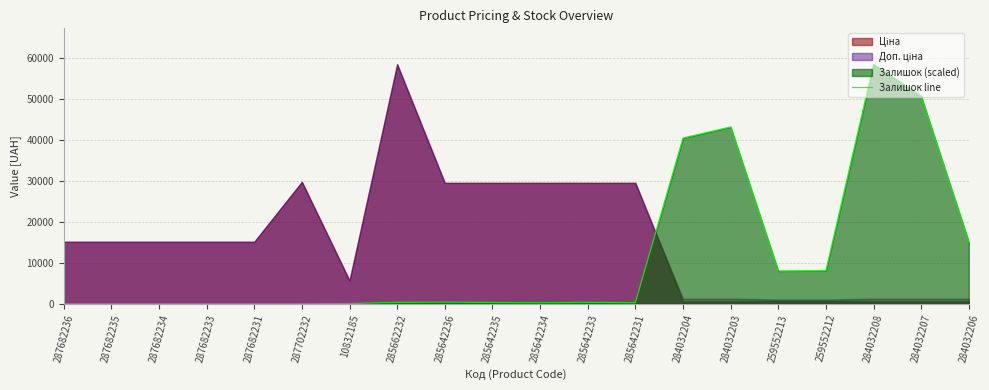

What is the change in value from 287682231 to 259552213?

+7994.7